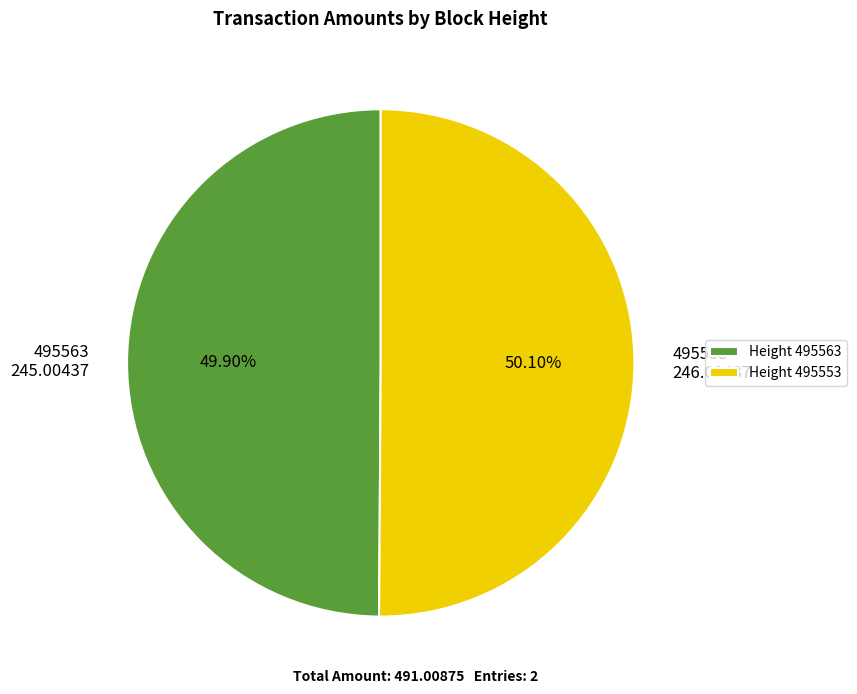

What is the ratio of the value at Height 495563 to the value at Height 495553?

1.0